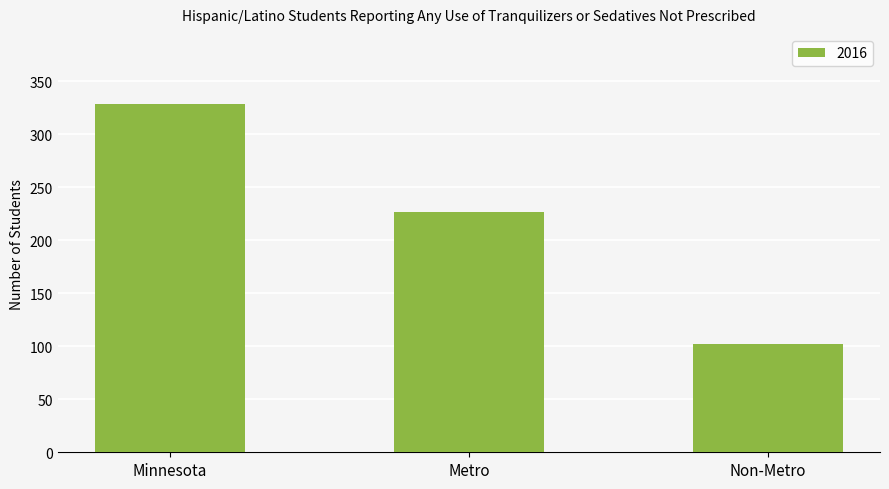

Which category has the lowest value across all series?

Non-Metro